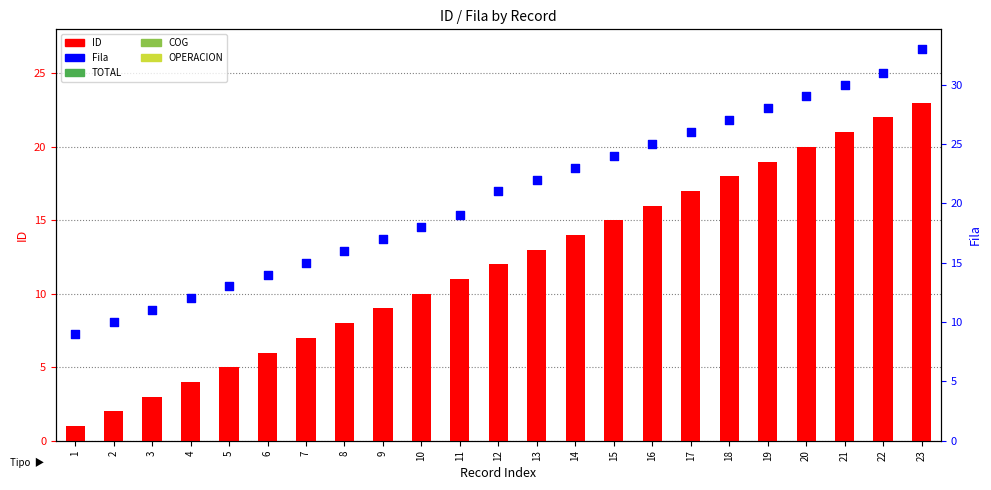

What is the total value across all series at 19?

47